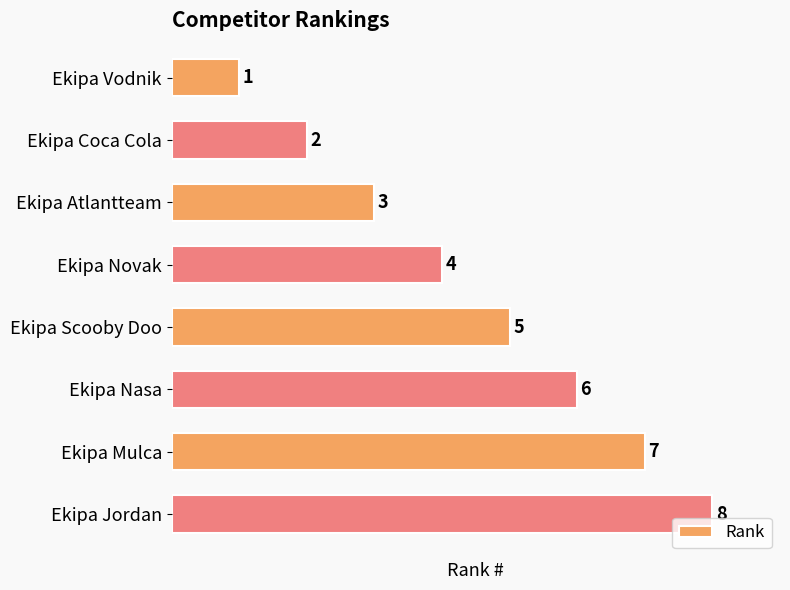

What is the change in value from Ekipa Vodnik to Ekipa Coca Cola?

+1